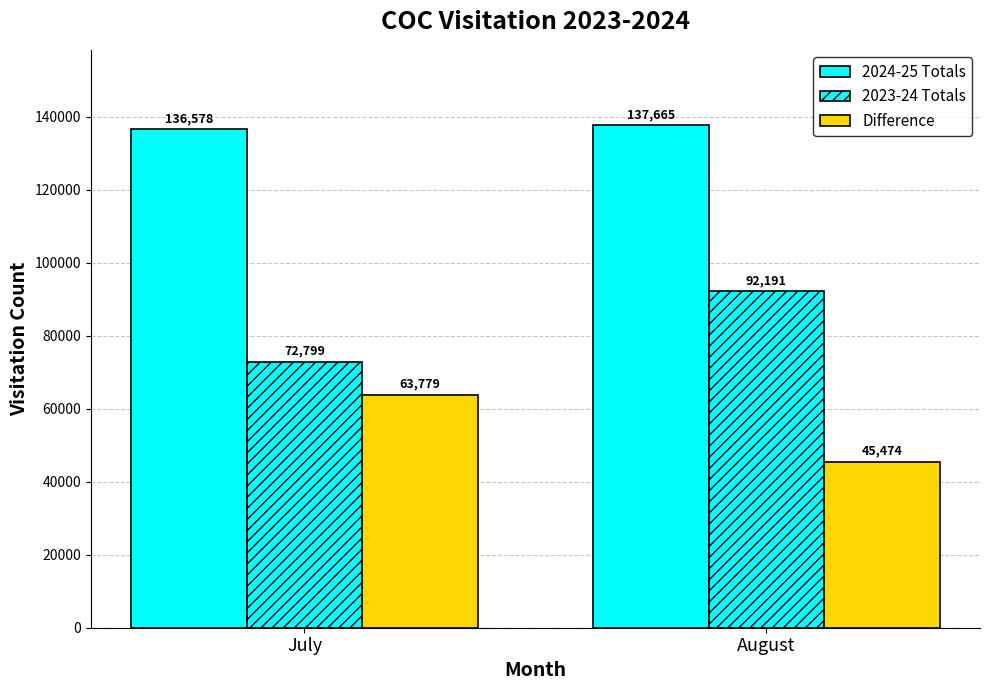

How many bars are there in total?

6